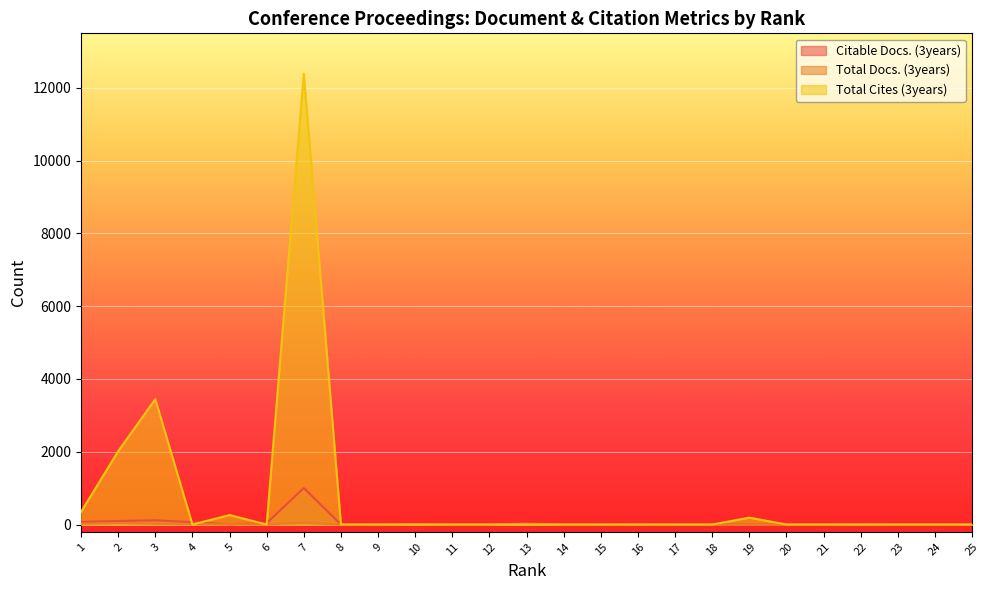

How many times do Total Cites (3years) and Total Docs. (3years) cross each other?

5